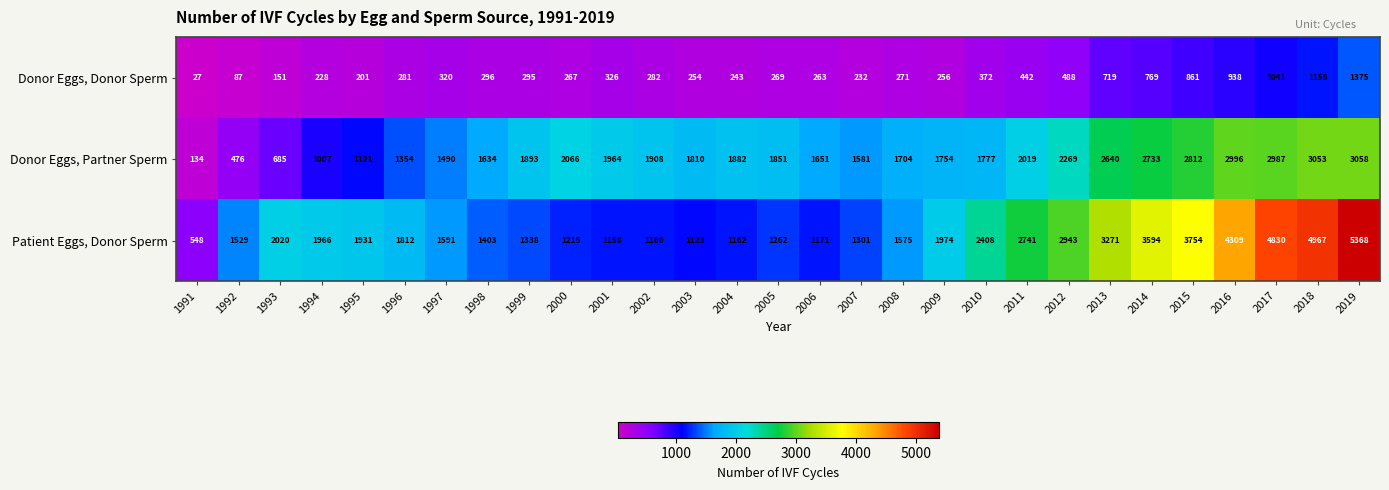

Count the number of data series in this chart.

3